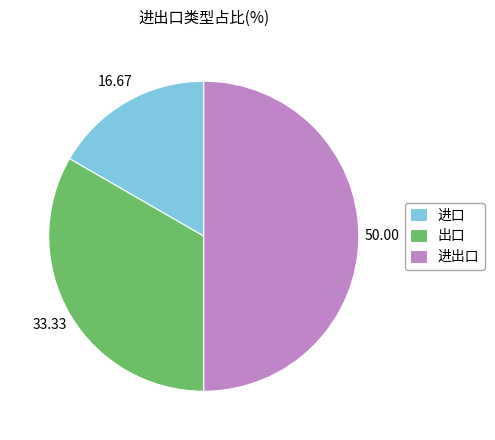

Rank the categories by value from highest to lowest.

进出口, 出口, 进口